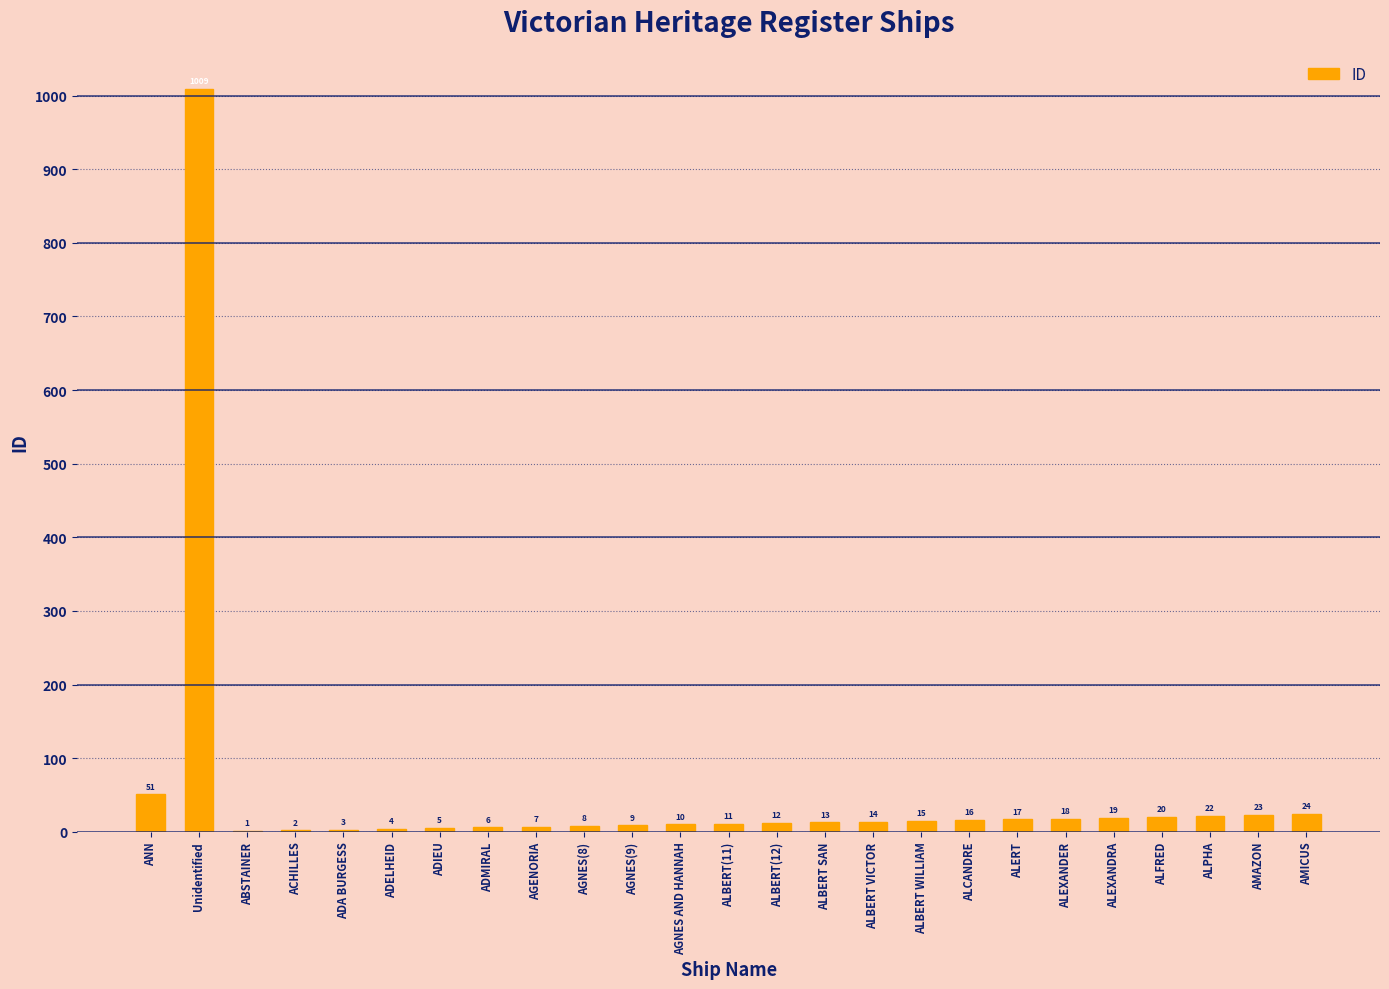

What is the difference between the values at ADMIRAL and ALBERT(12)?

6